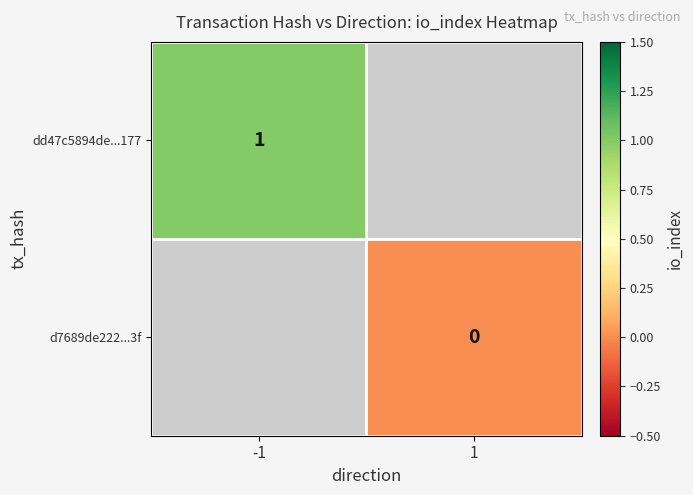

The dd47c5894de...177 series shows 2 at -1. True or false?

False